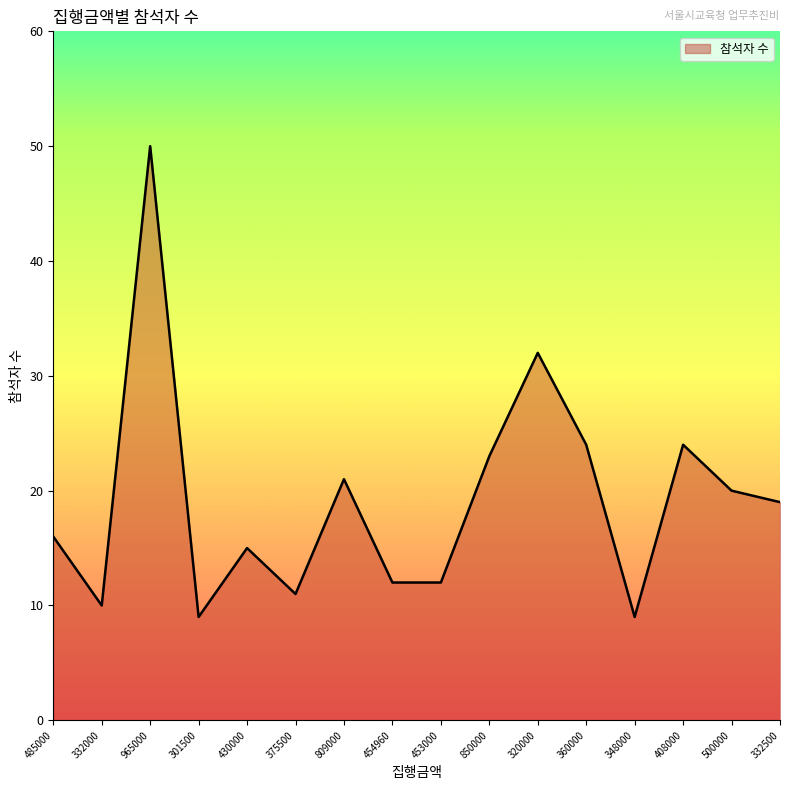

At which category does the data reach its first local valley?

332000